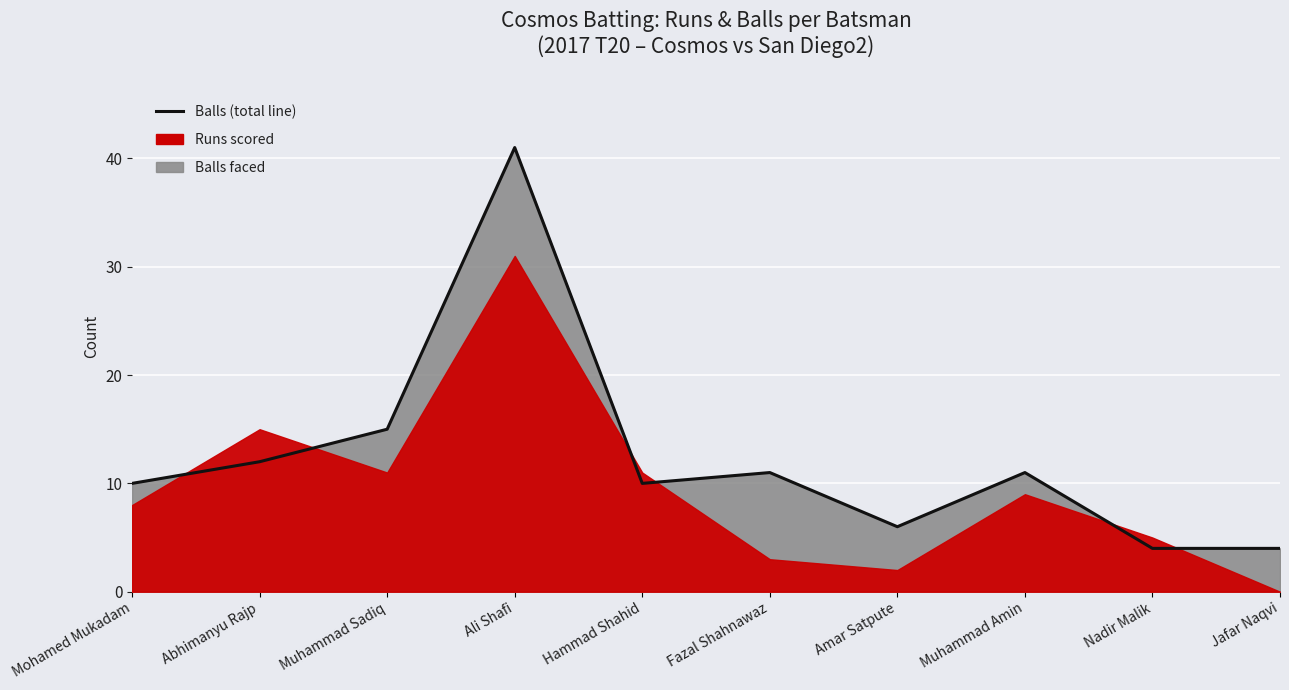

True or false: the data shows 15 at Muhammad Sadiq.

True